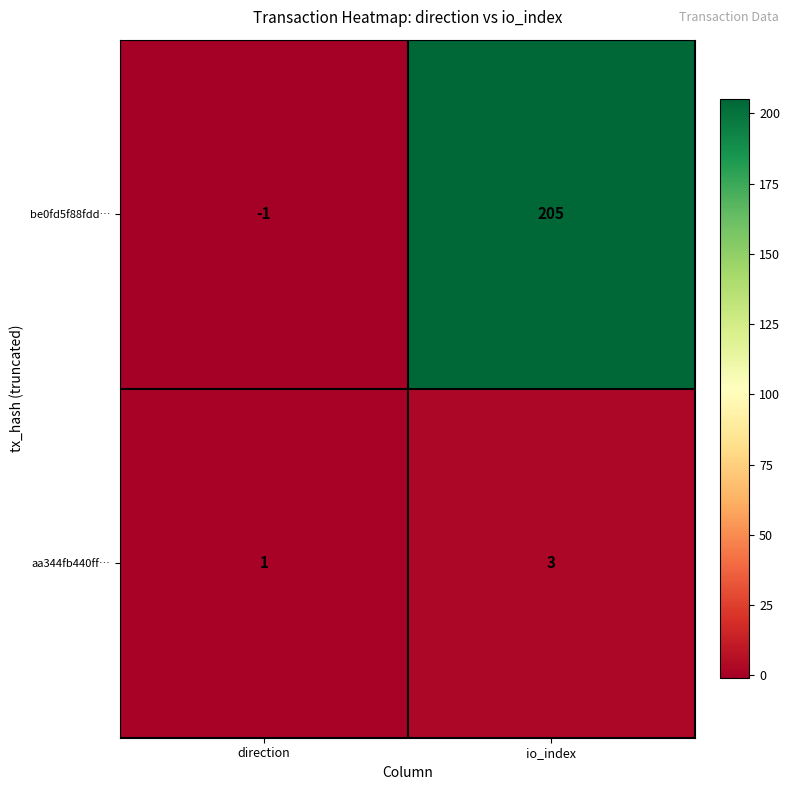

What is the sum of all aa344fb440ff… values?

4